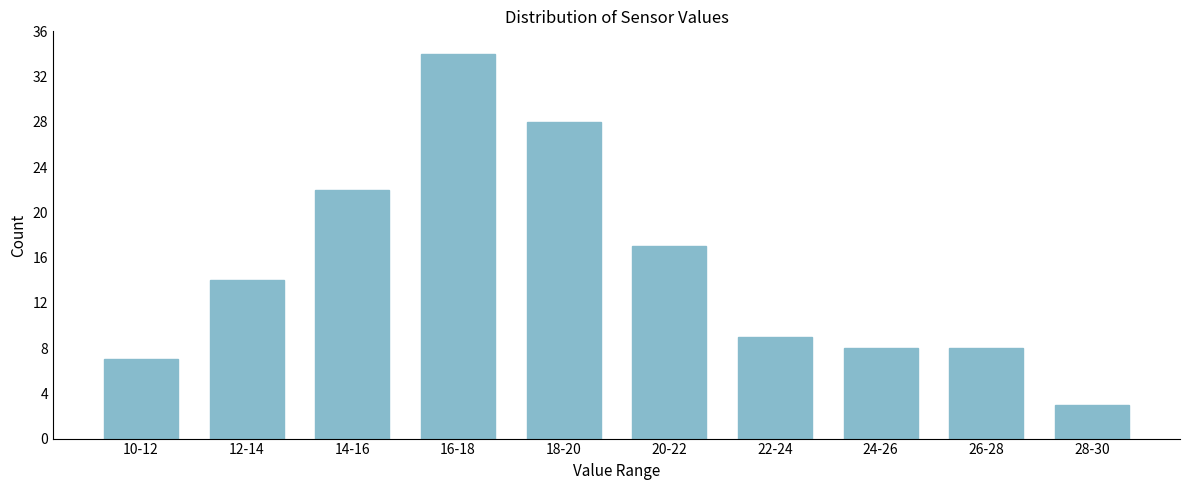

Reading left to right, transcribe all the data shown in this chart.

10-12=7	12-14=14	14-16=22	16-18=34	18-20=28	20-22=17	22-24=9	24-26=8	26-28=8	28-30=3